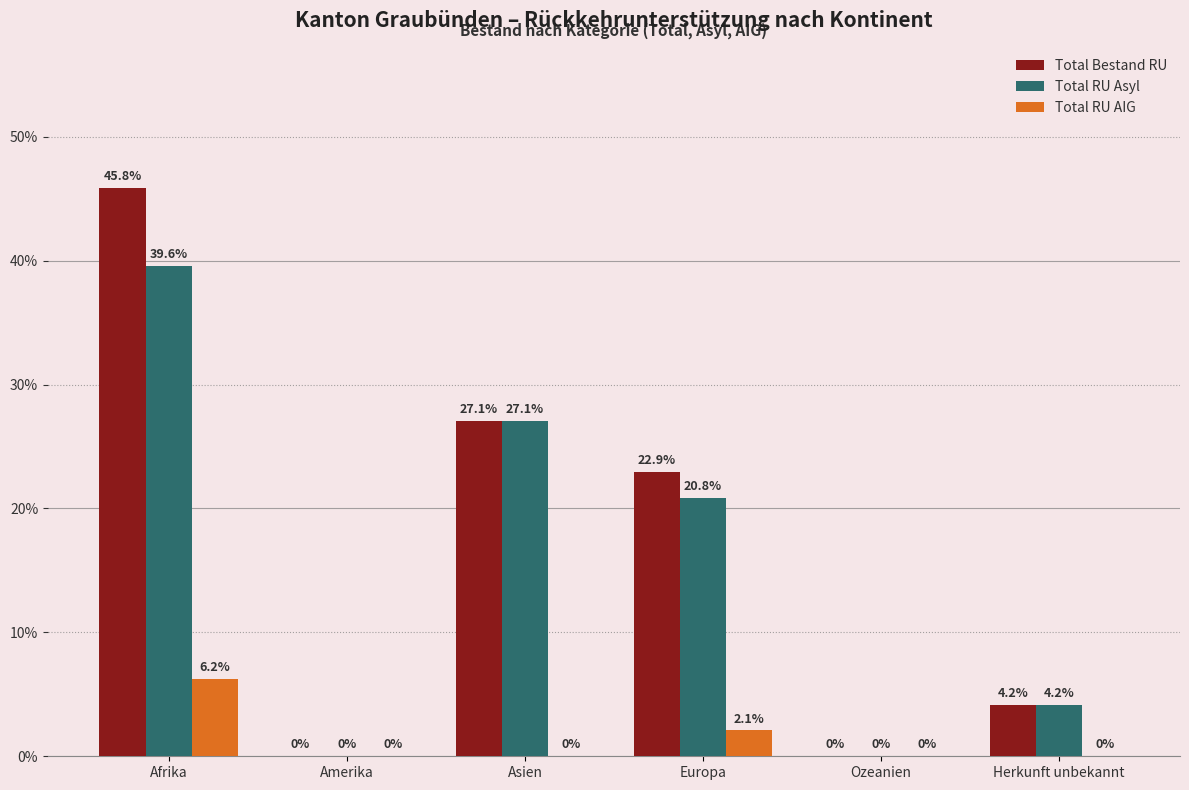

Which series has the largest total across all categories?

Total Bestand RU